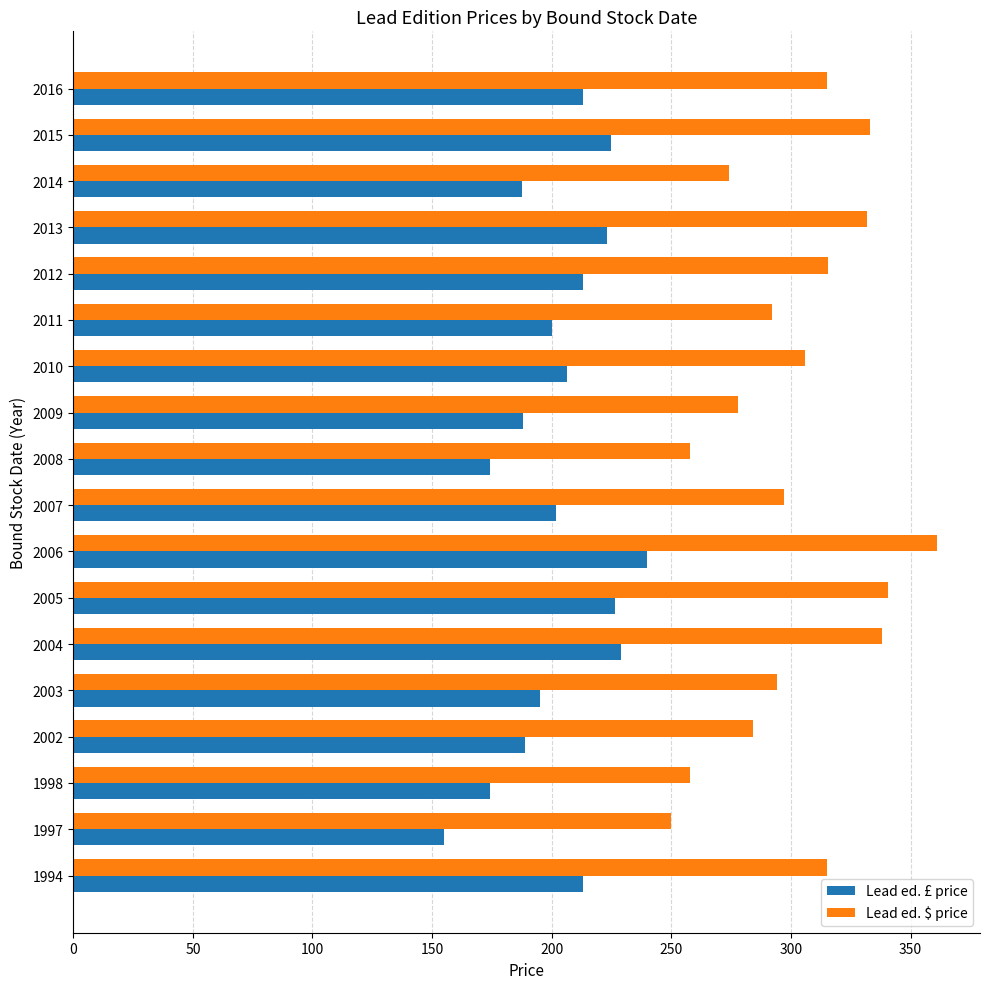

What is the difference between the highest and lowest values at 2004?

109.0